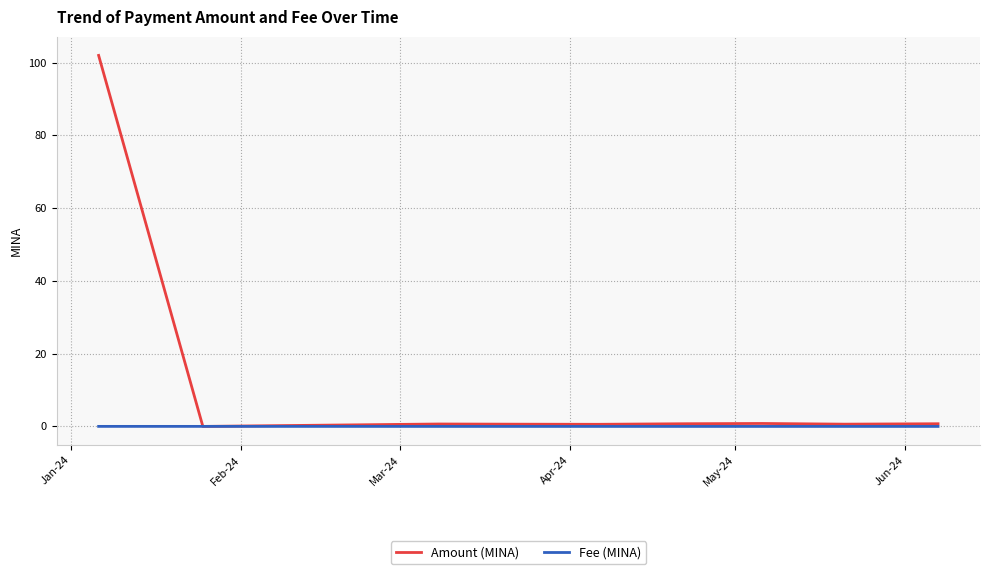

Rank the series by their maximum value, from lowest to highest.

Fee (MINA), Amount (MINA)